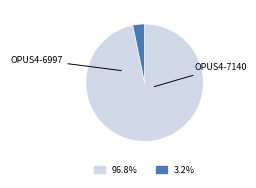

Is there a majority slice in this chart?

Yes